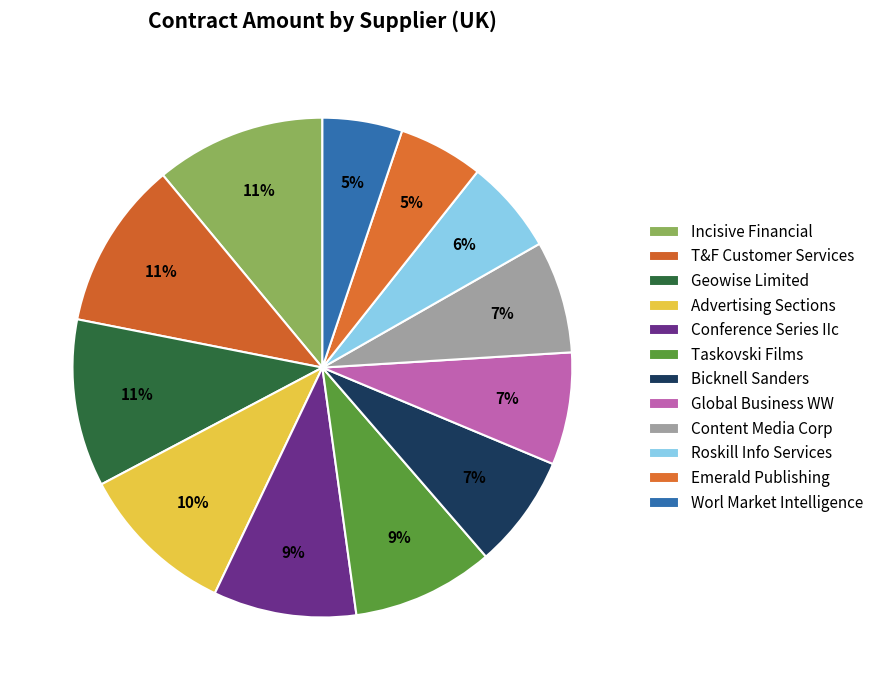

Is there any slice that represents more than half of the pie?

No